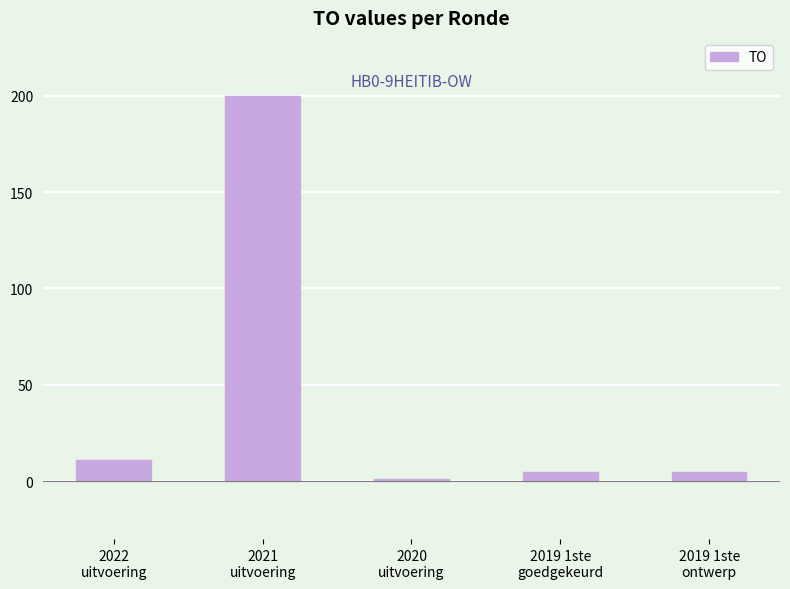

Reading left to right, extract all data points from this chart.

11	200	1	5	5